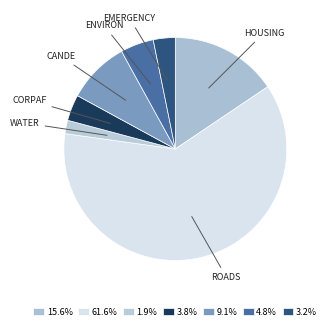

Count the number of slices in the pie.

7